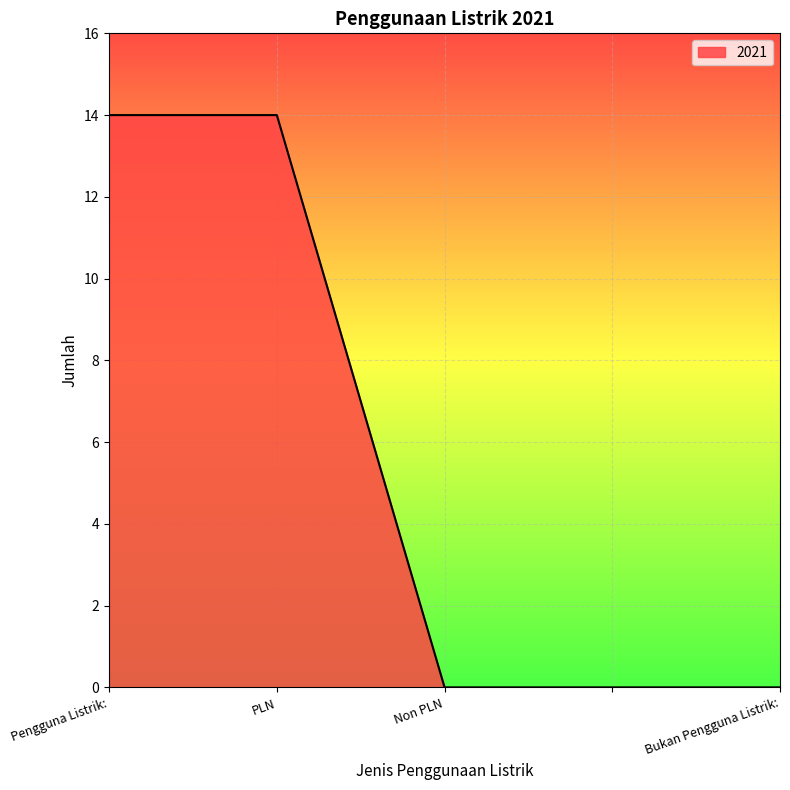

What is the average value?

6